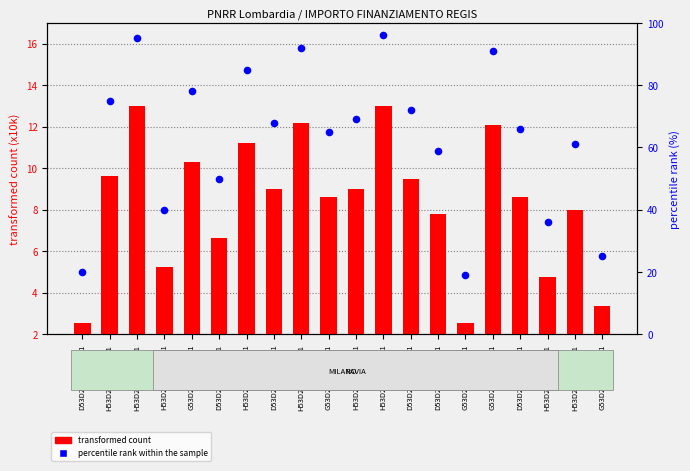

Which series contains the lowest Y value?

transformed count